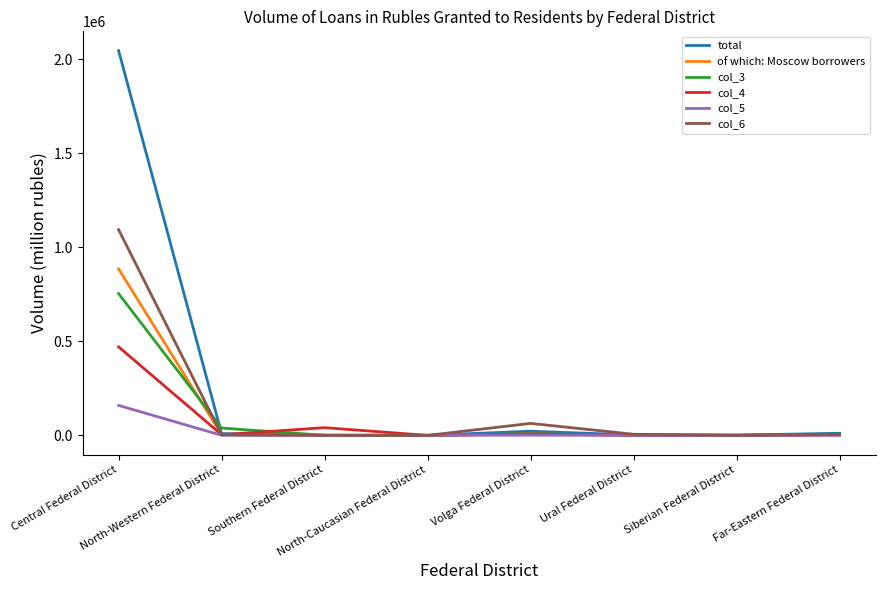

What value does the col_4 series have at North-Western Federal District?

3571